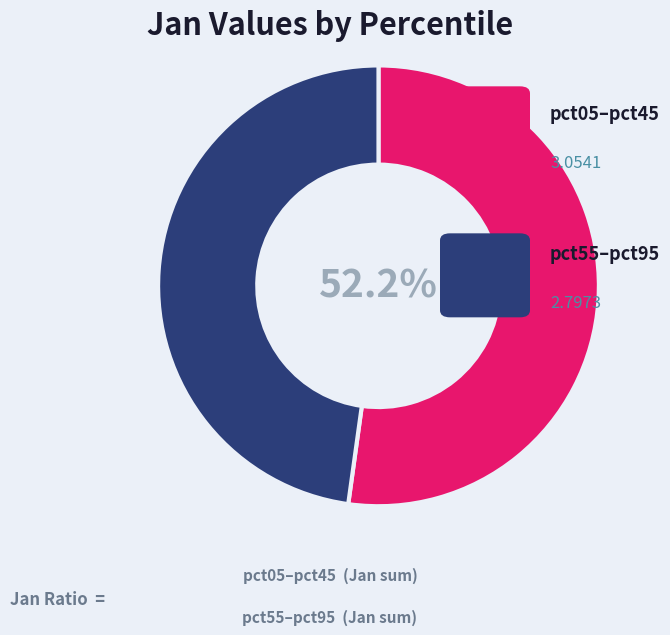

Is there any slice that represents more than half of the pie?

Yes